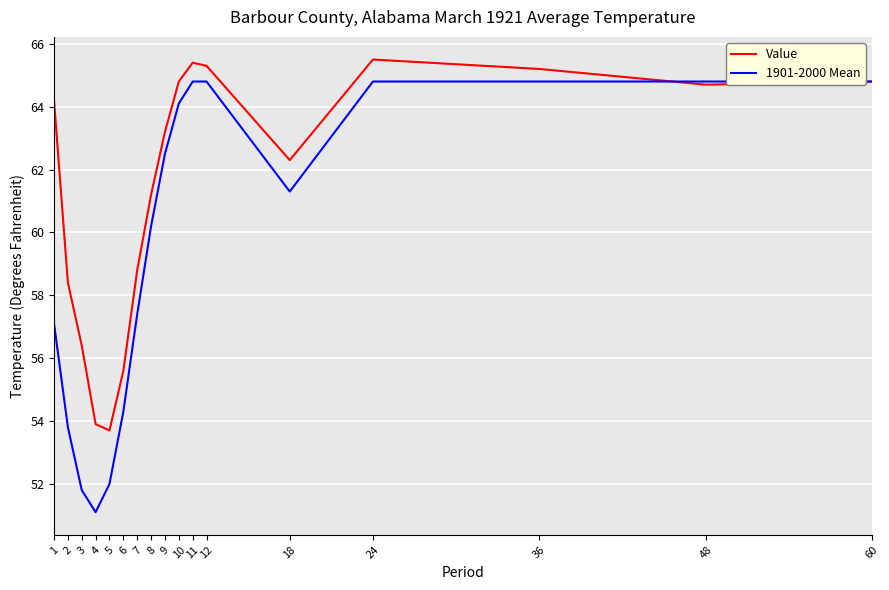

Reading right to left, transcribe all the data shown in this chart.

Value: 60=64.8	48=64.7	36=65.2	24=65.5	18=62.3	12=65.3	11=65.4	10=64.8	9=63.2	8=61.2	7=58.8	6=55.6	5=53.7	4=53.9	3=56.4	2=58.4	1=64.2
1901-2000 Mean: 60=64.8	48=64.8	36=64.8	24=64.8	18=61.3	12=64.8	11=64.8	10=64.1	9=62.5	8=60.2	7=57.4	6=54.3	5=52.0	4=51.1	3=51.8	2=53.8	1=57.1